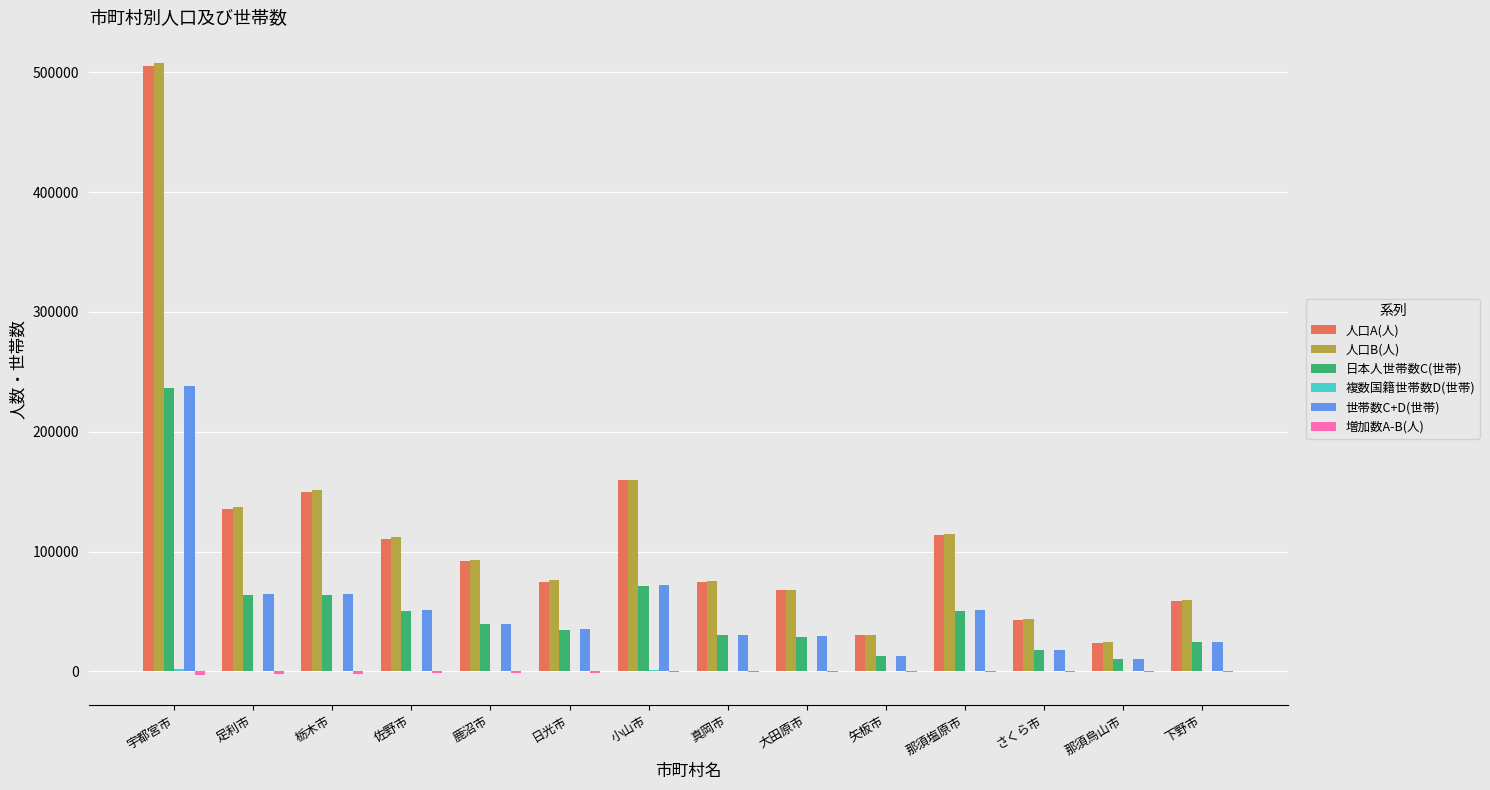

Is it true that 世帯数C+D(世帯) equals 84127 at 那須塩原市?

False